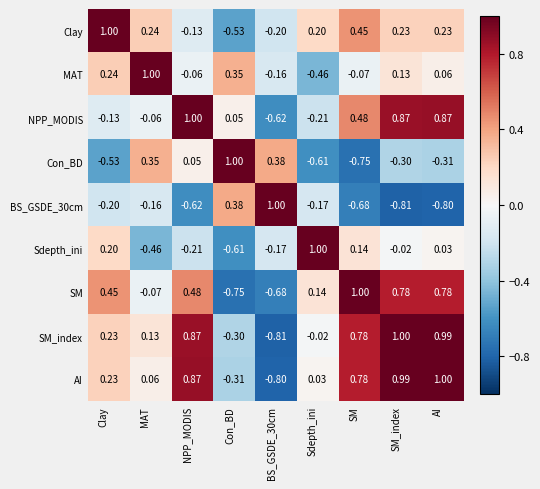

At which label does Con_BD first exceed 0?

MAT